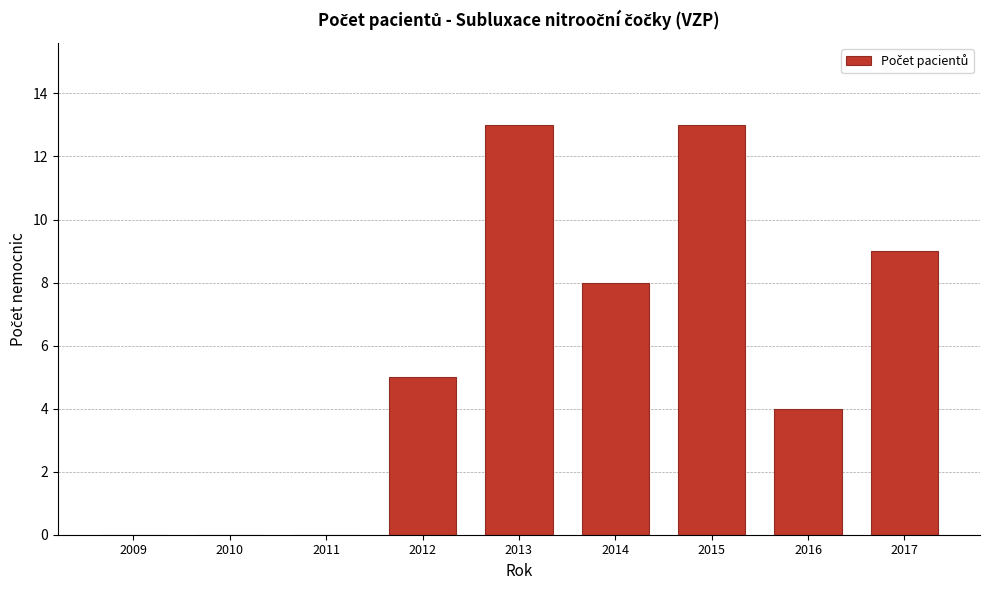

Reading left to right, what are all the values shown in this chart?

2009=0	2010=0	2011=0	2012=5	2013=13	2014=8	2015=13	2016=4	2017=9